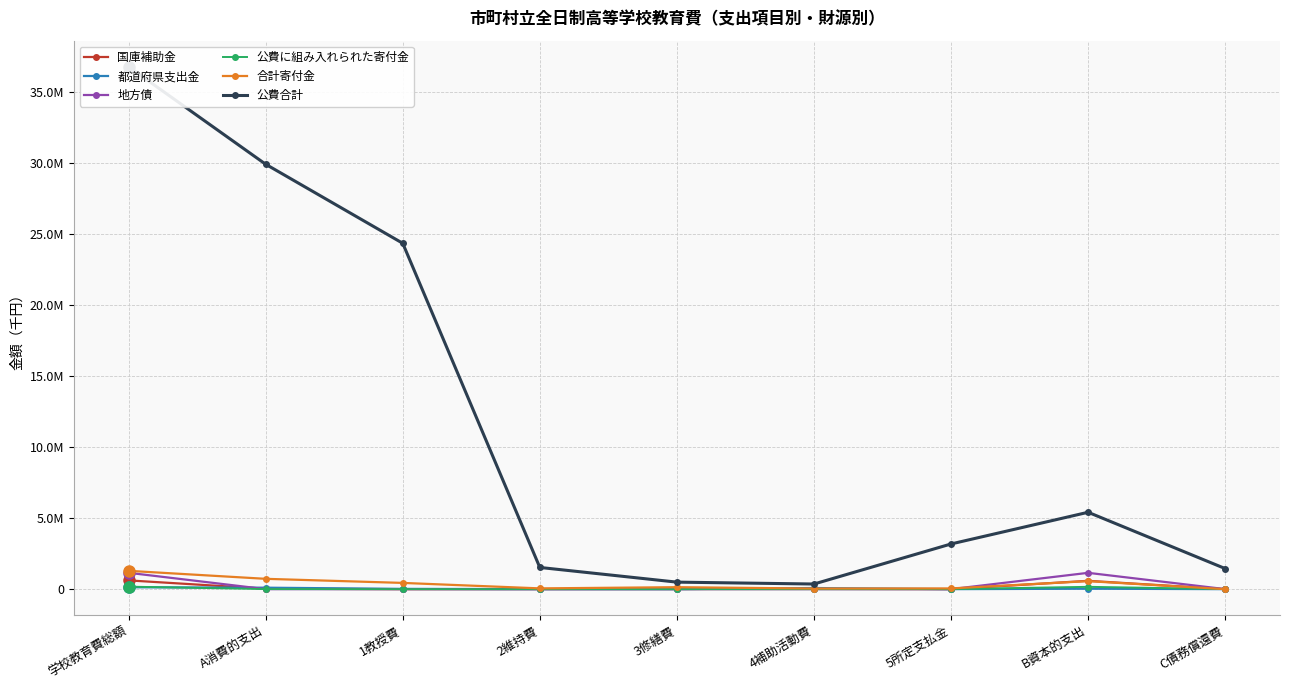

What are all the series names shown in the legend?

国庫補助金, 都道府県支出金, 地方債, 公費に組み入れられた寄付金, 合計寄付金, 公費合計